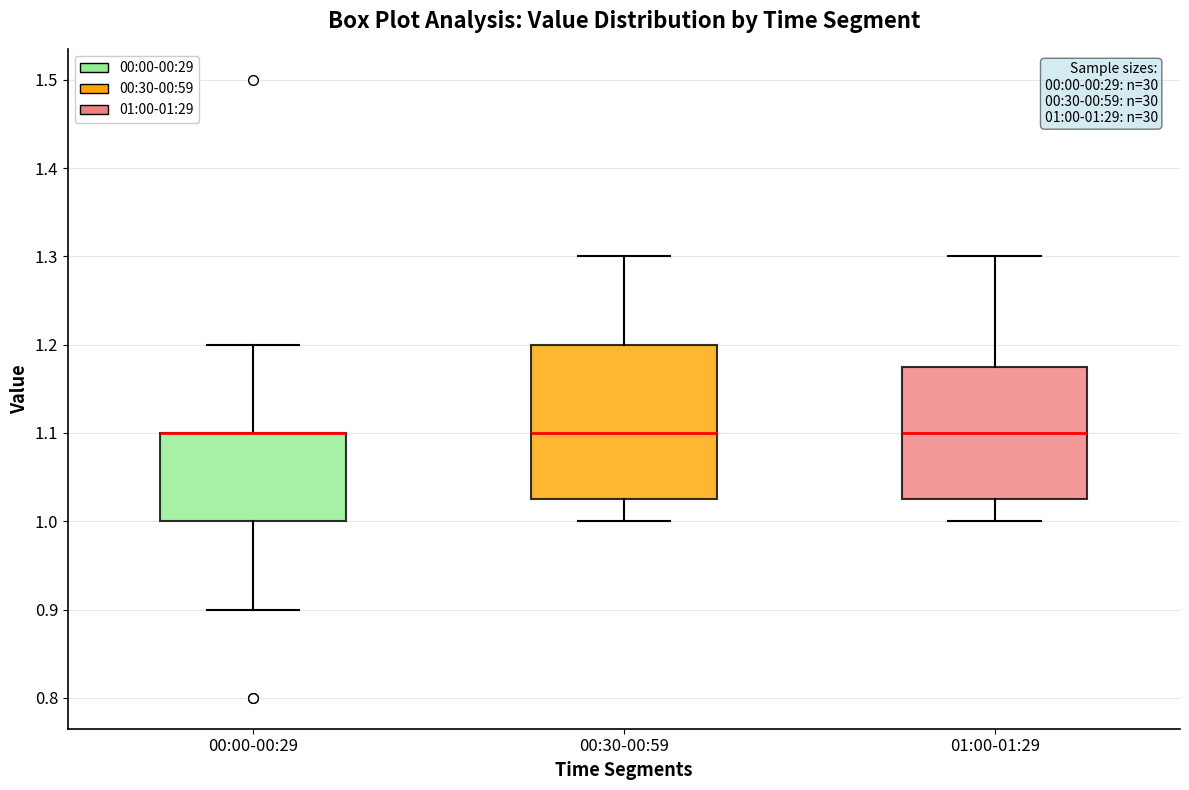

Which box is the tallest, from its lower edge to its upper edge?

00:30-00:59